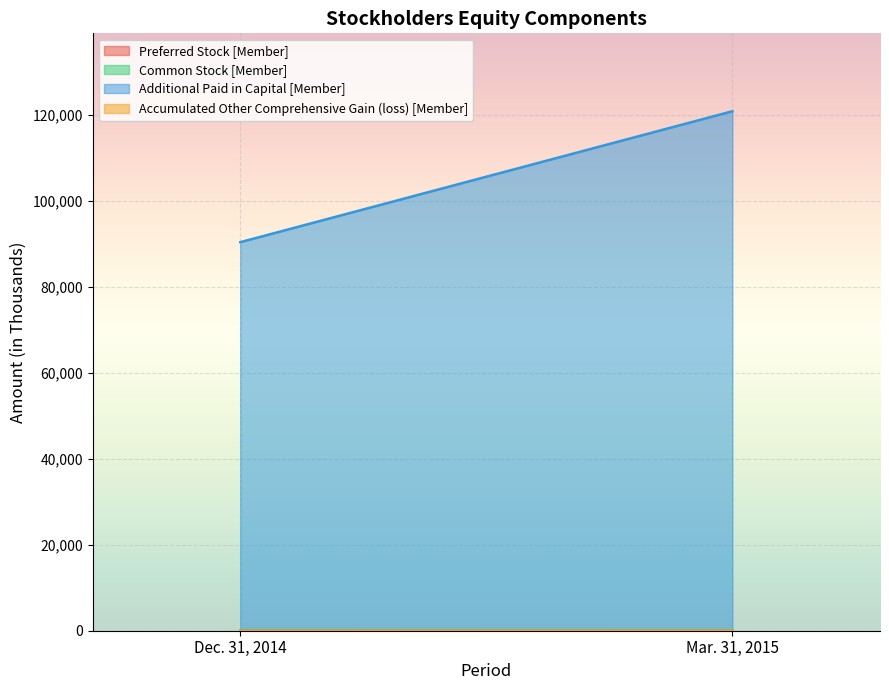

What is the approximate value of Additional Paid in Capital [Member] at Dec. 31, 2014, to the nearest 50?

90400